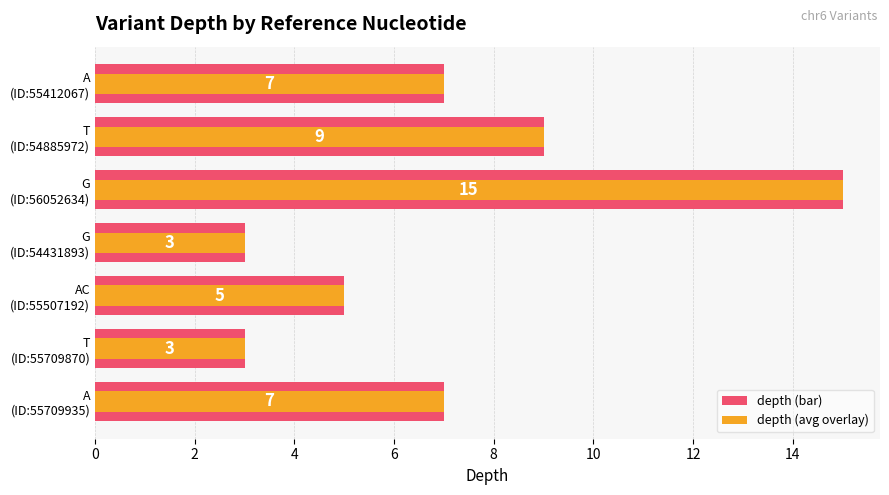

What is the total value across all series at A (ID:55412067)?

14